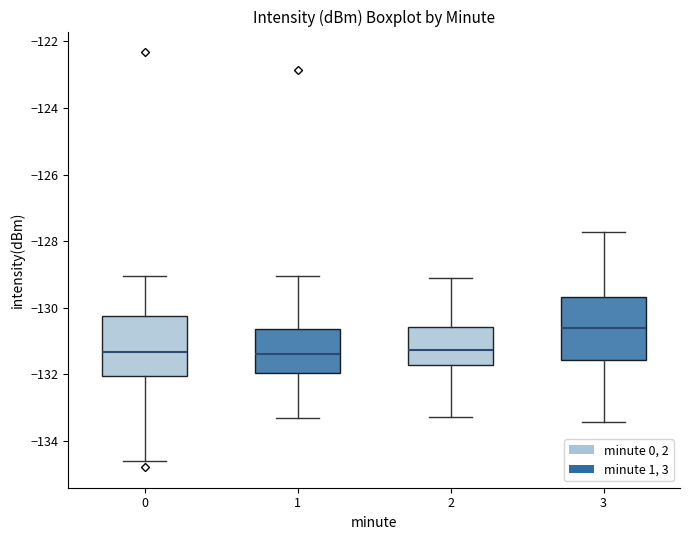

Reading left to right, read every box against the y-axis: the position of its median line, the range the box covers, and the ends of its whiskers. The values are not printed on the chart, so give them approximately, as read against the axis.

0: median -131.4, box -132.0 to -130.2, whiskers -134.6 to -129.0
1: median -131.4, box -132.0 to -130.6, whiskers -133.4 to -129.0
2: median -131.2, box -131.8 to -130.6, whiskers -133.2 to -129.2
3: median -130.6, box -131.6 to -129.6, whiskers -133.4 to -127.8